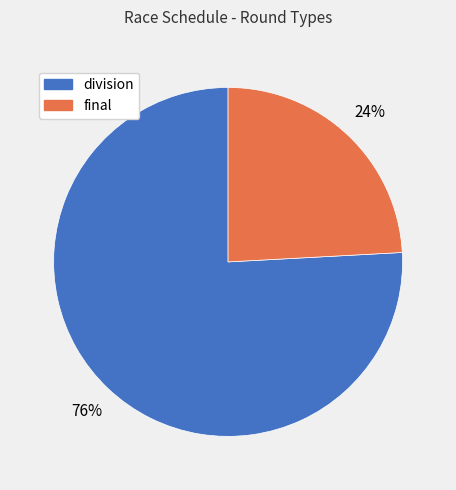

To the nearest percent, what percentage of the pie is final?

24%